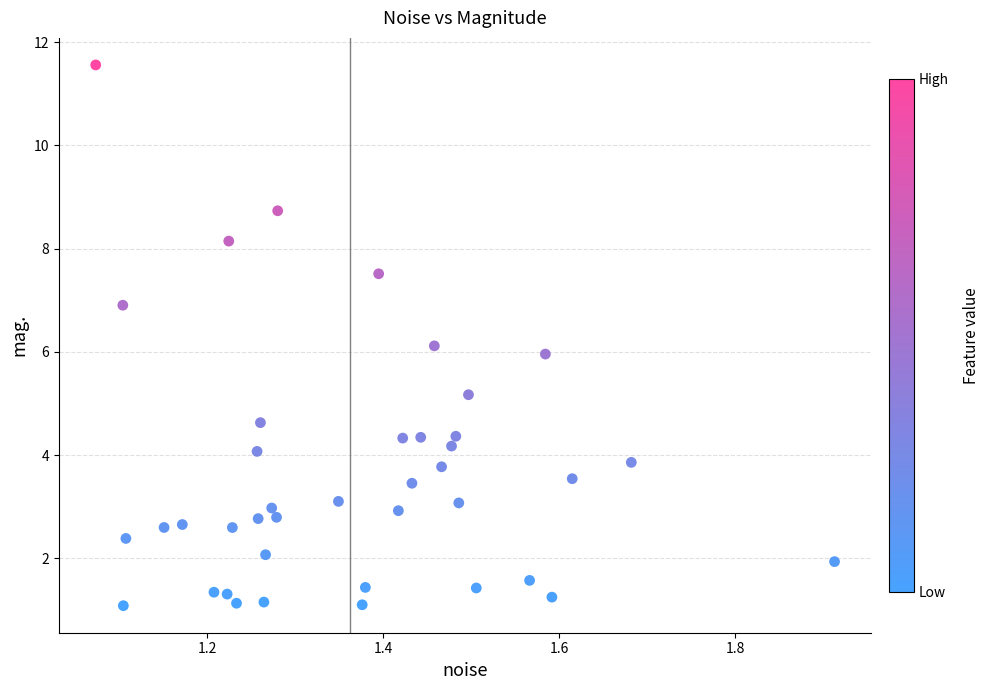

What is the range of X values (max minus min)?

0.8